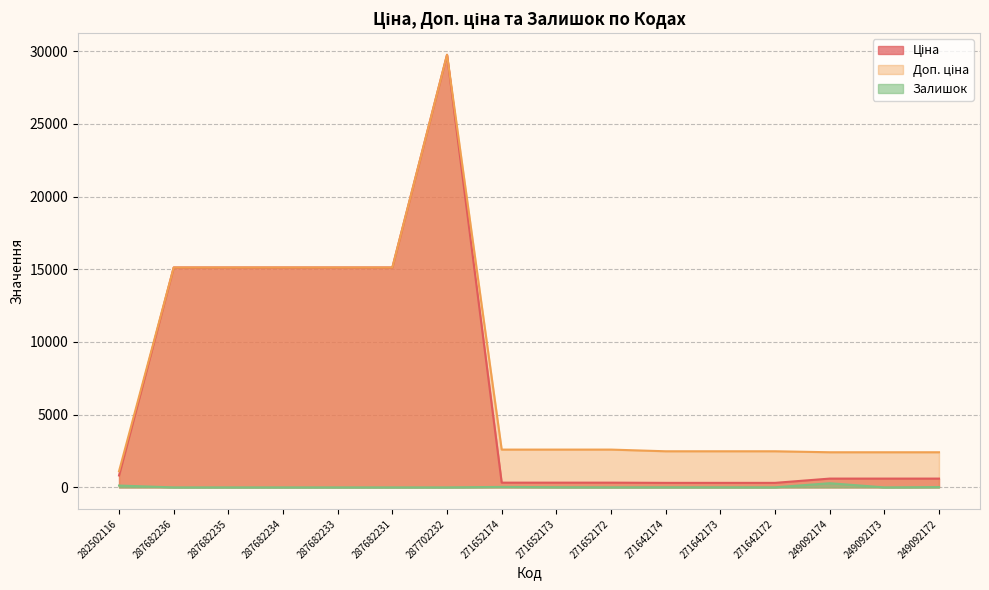

What is the sum of the Доп. ціна values at 271652172 and 249092174?

5013.2